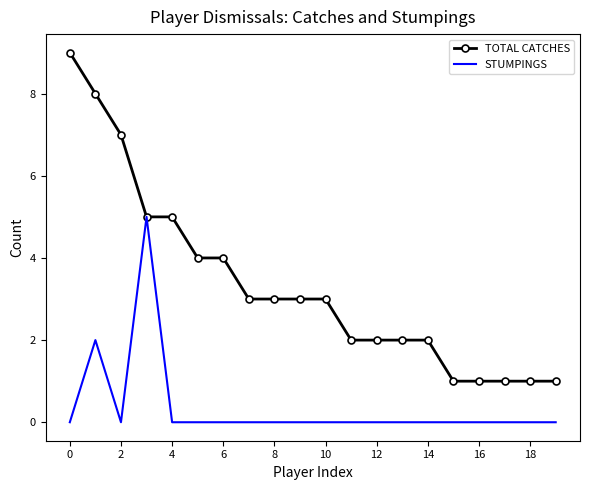

Which series has the largest total across all categories?

TOTAL CATCHES